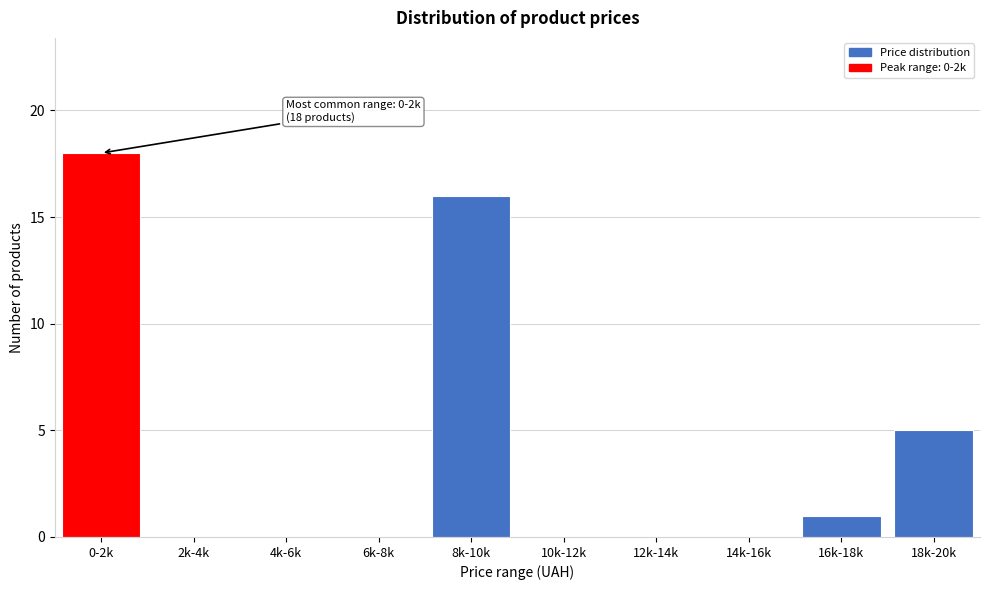

Reading left to right, what are all the values shown in this chart?

0-2k=18	2k-4k=0	4k-6k=0	6k-8k=0	8k-10k=16	10k-12k=0	12k-14k=0	14k-16k=0	16k-18k=1	18k-20k=5